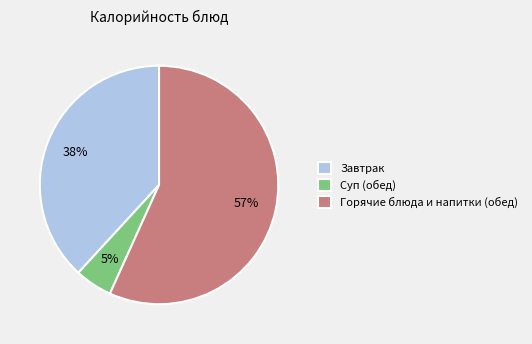

True or false: Горячие блюда и напитки (обед) accounts for 57% of the total.

True